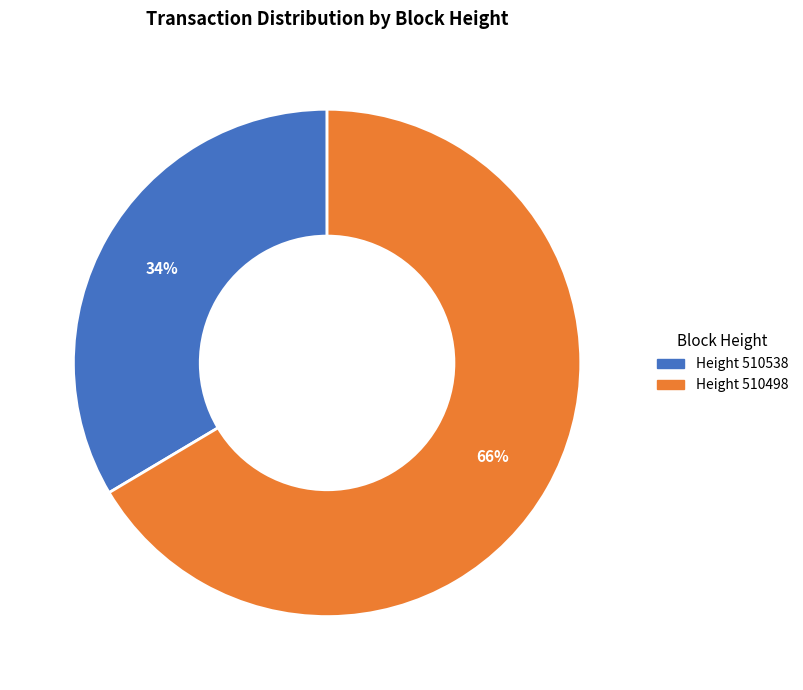

What is the smallest slice in the pie chart?

Height 510538